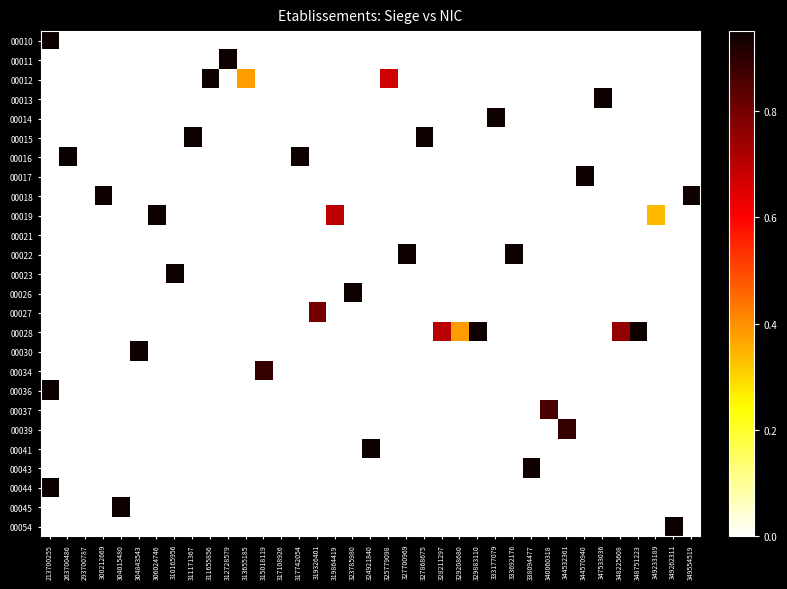

Which has a higher value, 349554519 or 312728579?

349554519